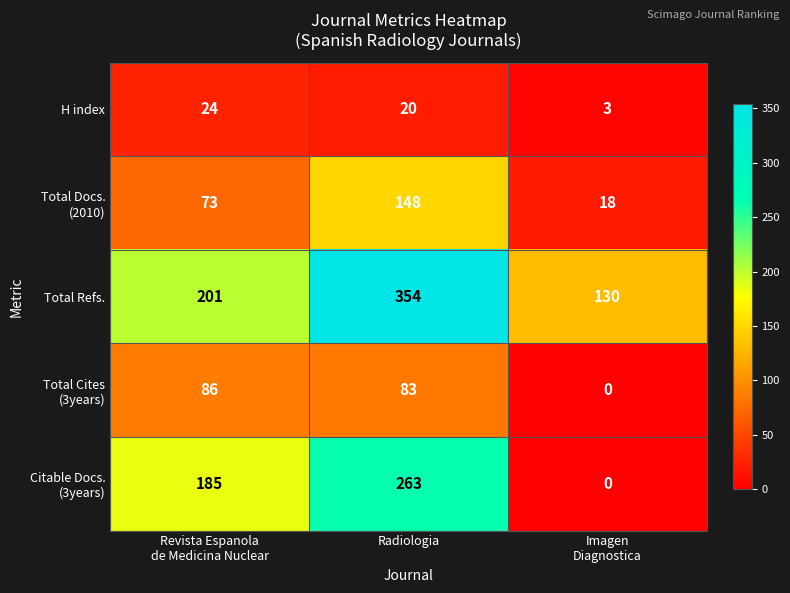

How many data points does each series have?

3